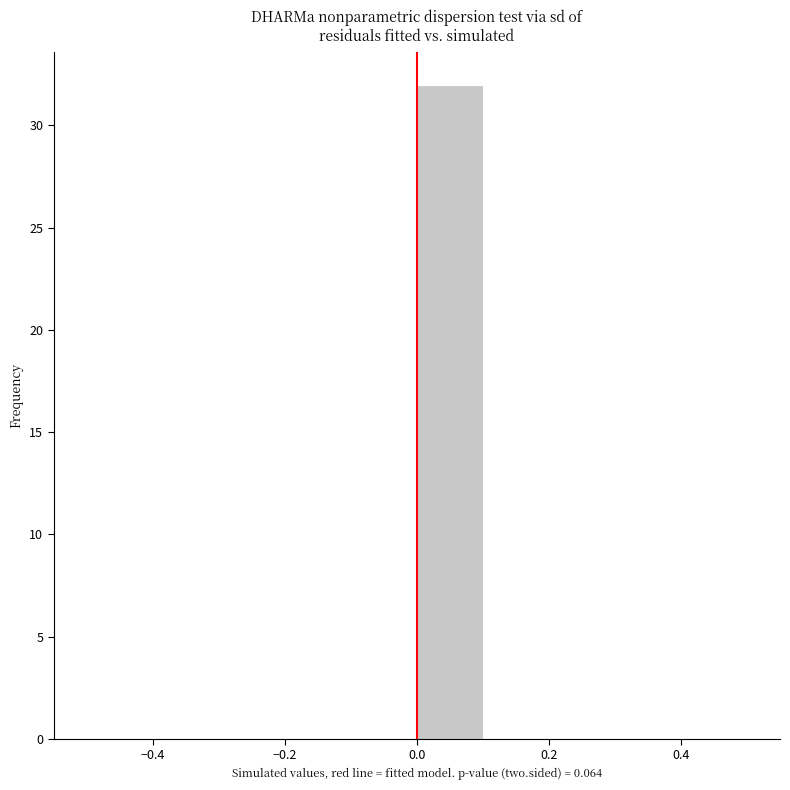

What is the height of the bar covering 0.0 to 0.1 on the x-axis? The values are not printed on the chart, so give them approximately, as read against the axis.

32